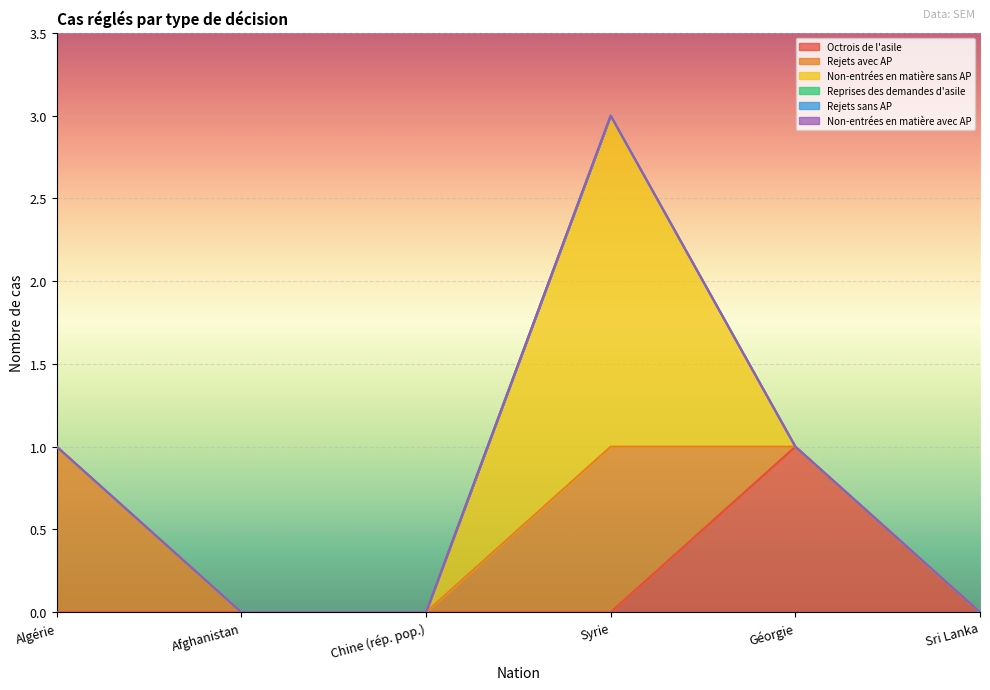

Between Algérie and Afghanistan, which is larger?

Algérie